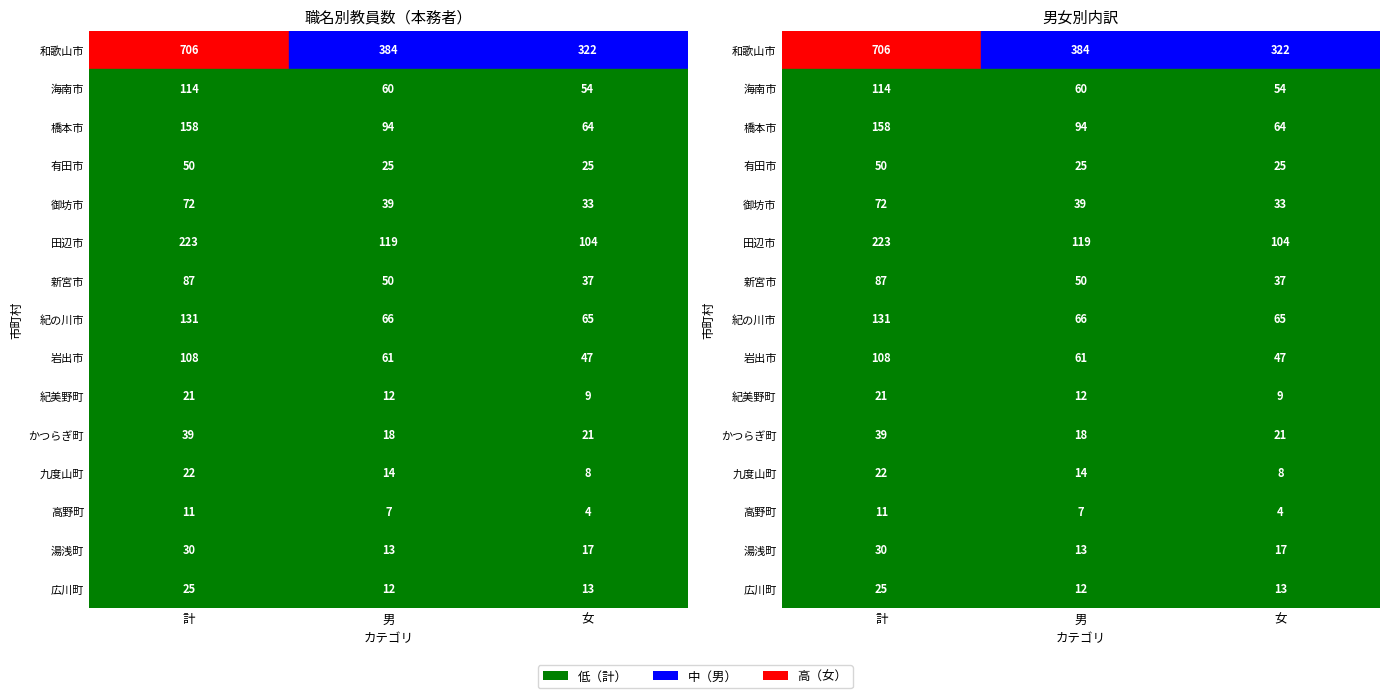

Which label corresponds to the smallest value in the chart?

女